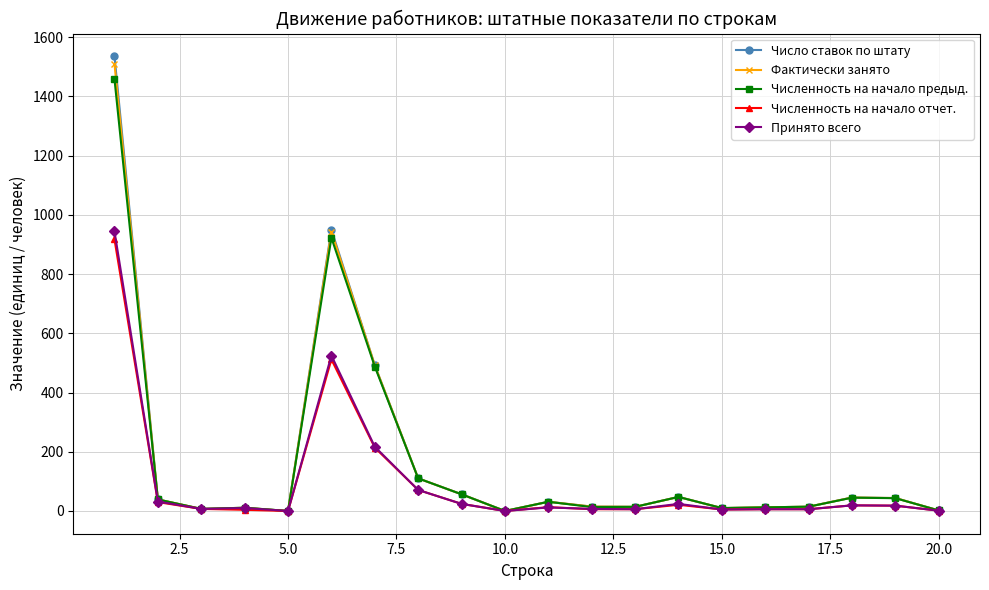

True or false: Численность на начало отчет. has more than 1 interior local peaks.

True